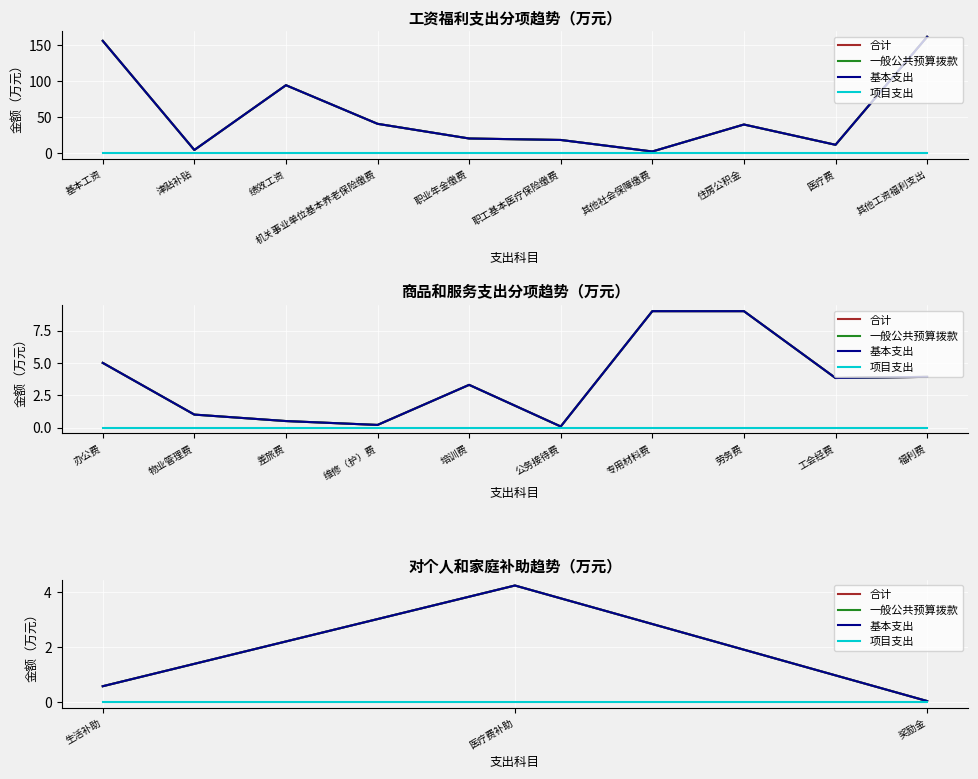

At 生活补助, list the series in order from largest to smallest.

合计, 一般公共预算拨款, 基本支出, 项目支出